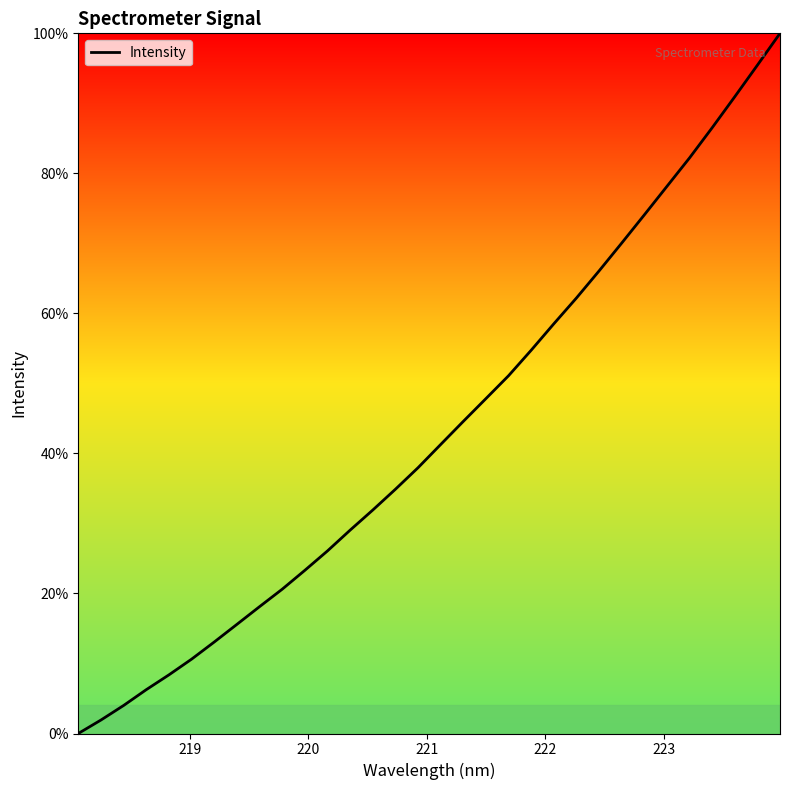

What is the difference between the maximum and minimum values?

100.0